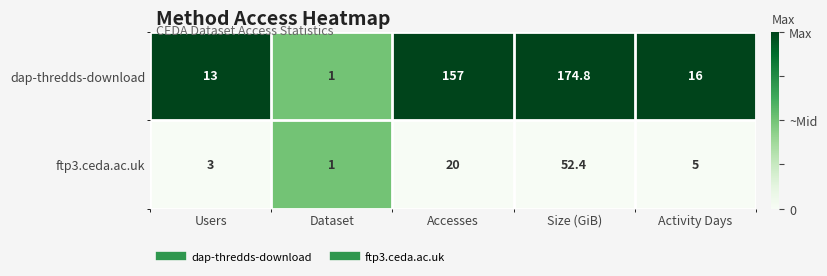

Reading right to left, transcribe all the data shown in this chart.

dap-thredds-download: Activity Days=16.0	Size (GiB)=174.8	Accesses=157.0	Dataset=1.0	Users=13.0
ftp3.ceda.ac.uk: Activity Days=5.0	Size (GiB)=52.4	Accesses=20.0	Dataset=1.0	Users=3.0